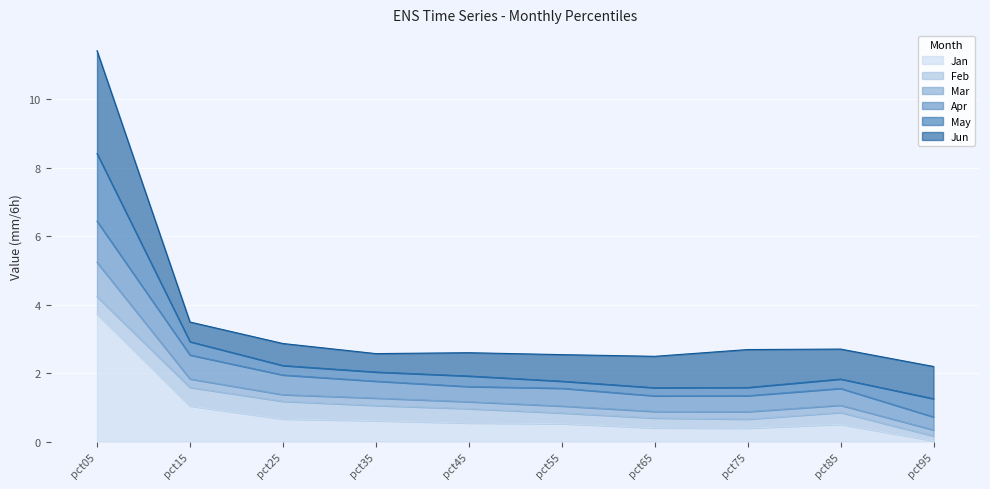

How many interior local peaks does the Apr series have?

1